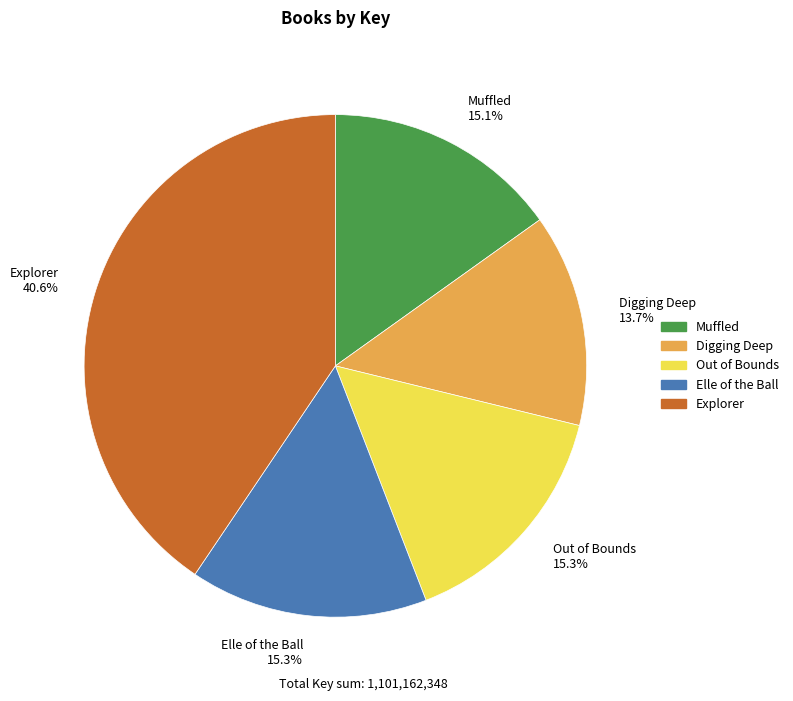

What percentage is the Explorer slice, to the nearest percent?

41%